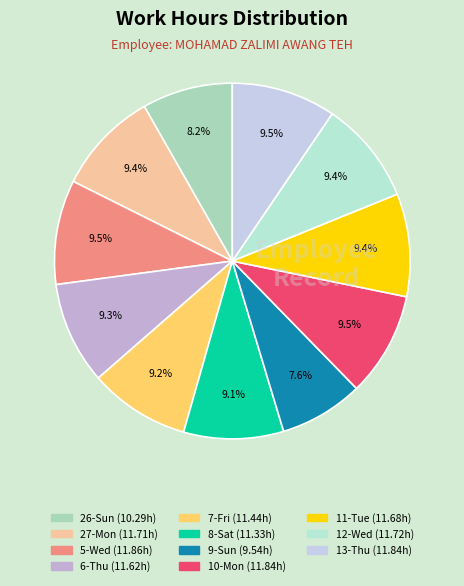

How many segments does this pie chart have?

11